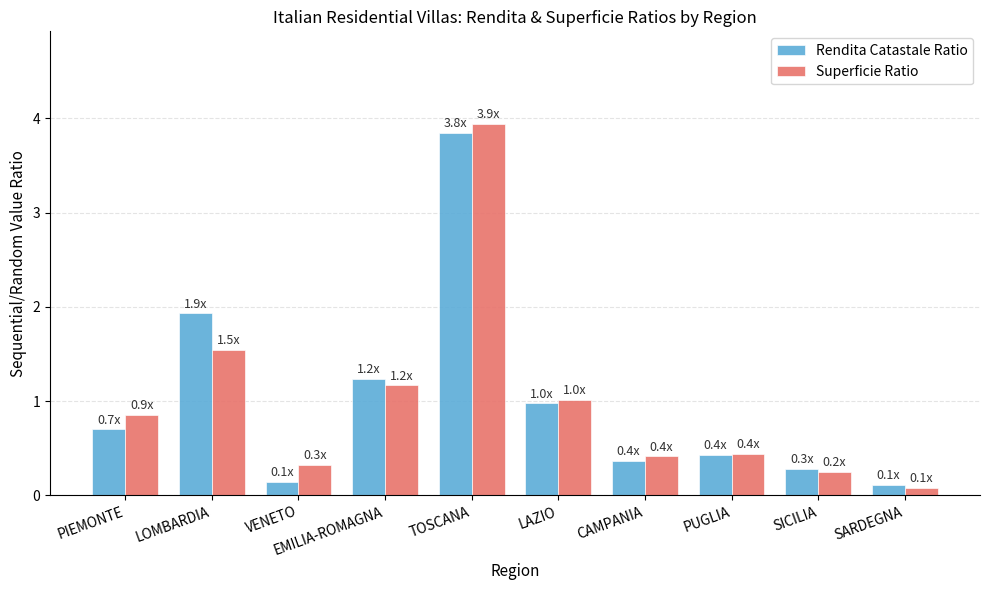

What is the label of the 4th bar from the left?

EMILIA-ROMAGNA